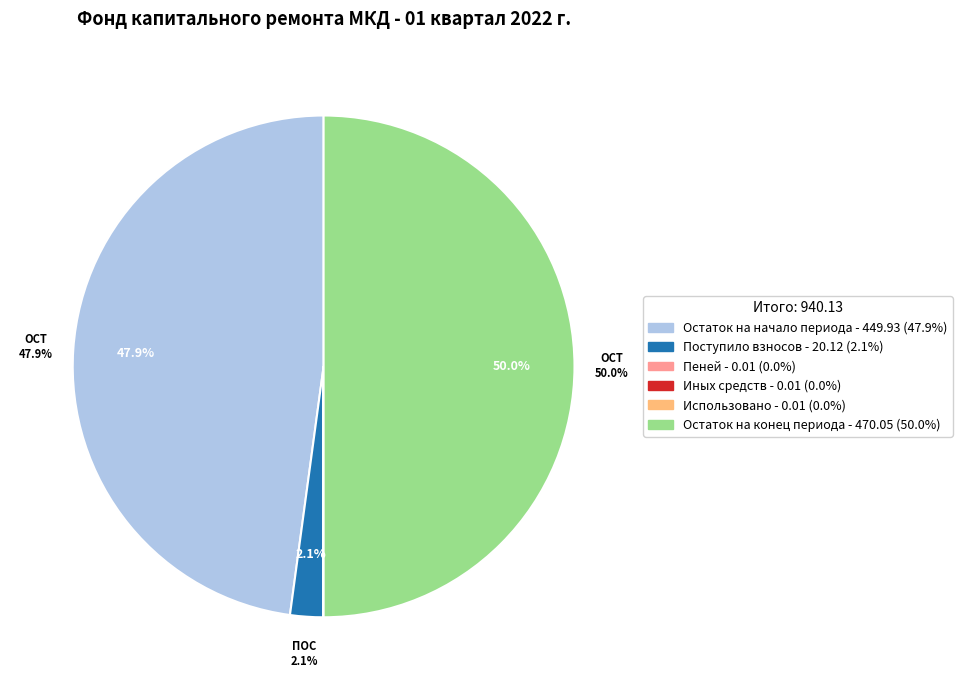

To the nearest percent, what is the average slice percentage?

17%